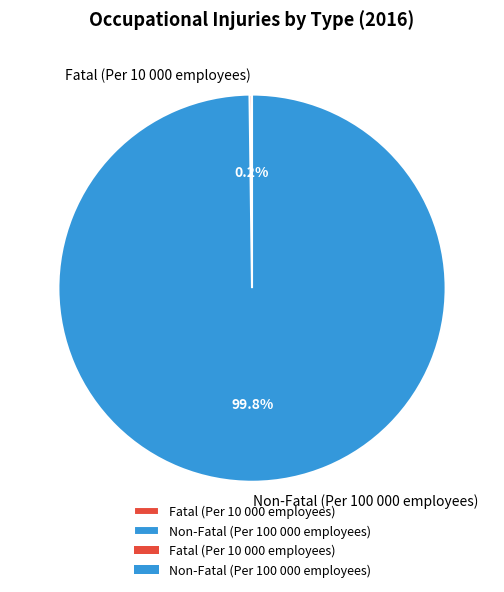

Which slice is the largest?

Non-Fatal (Per 100 000 employees)